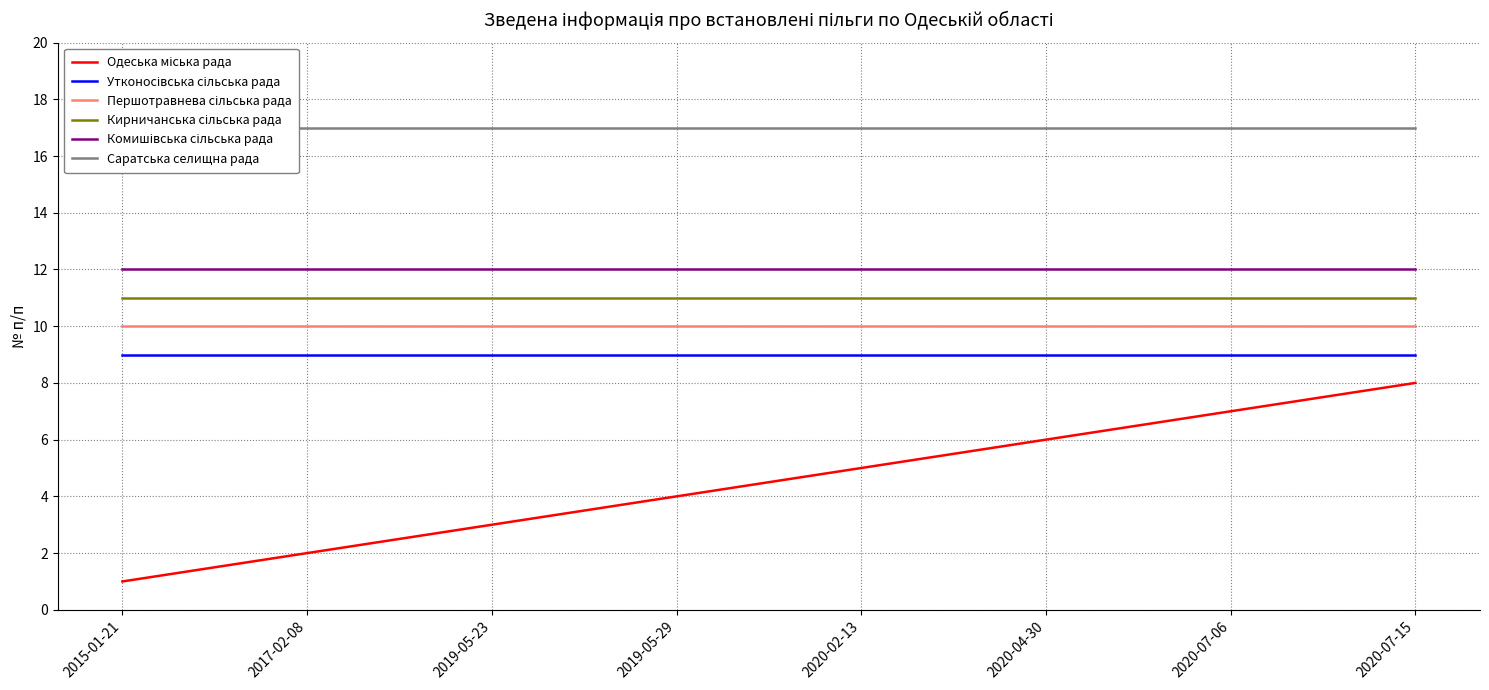

At how many categories does at least one series exceed 16?

8